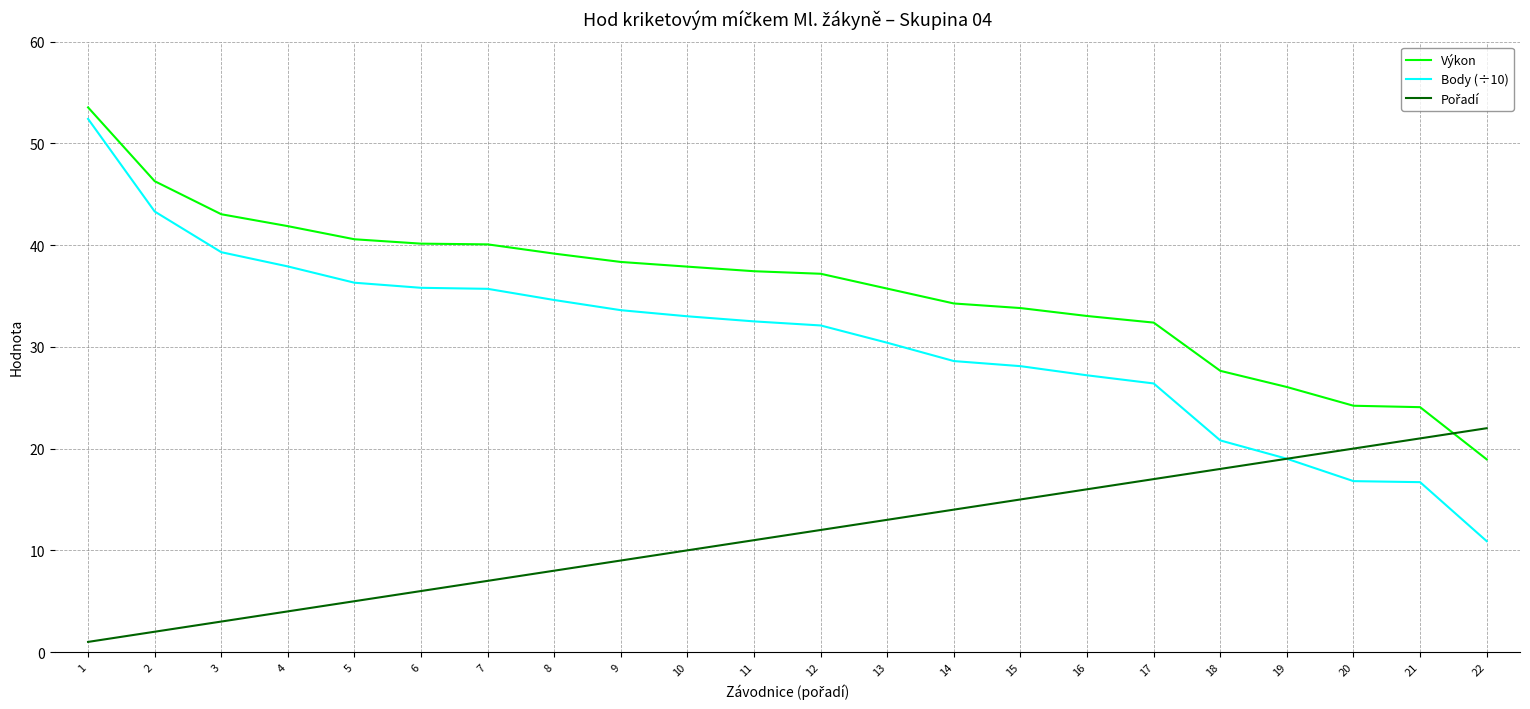

True or false: Výkon and Body (÷10) intersect in this chart.

False